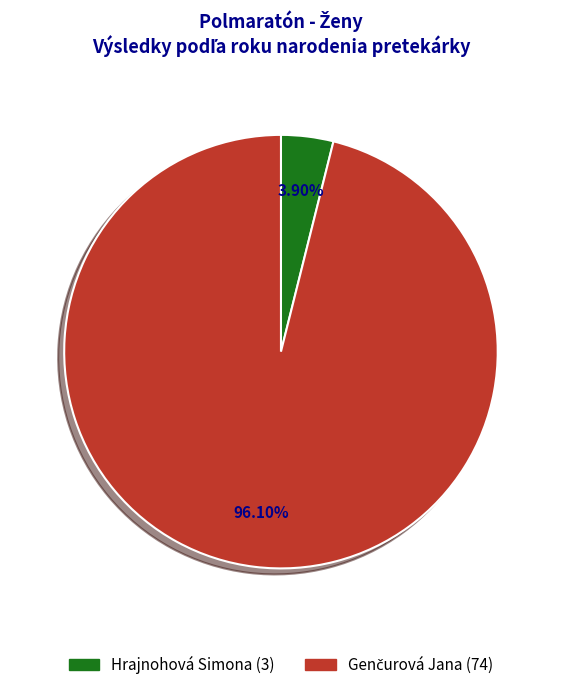

Is there any slice that represents more than half of the pie?

Yes